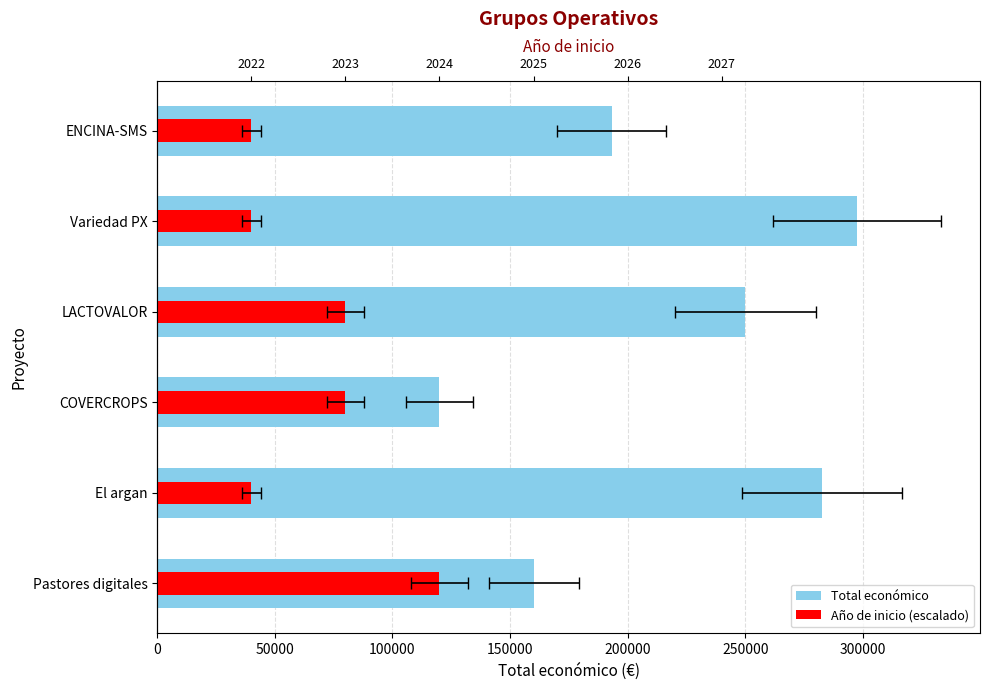

Is the value of Total económico at COVERCROPS greater than the value of Año de inicio (escalado) at Pastores digitales?

No